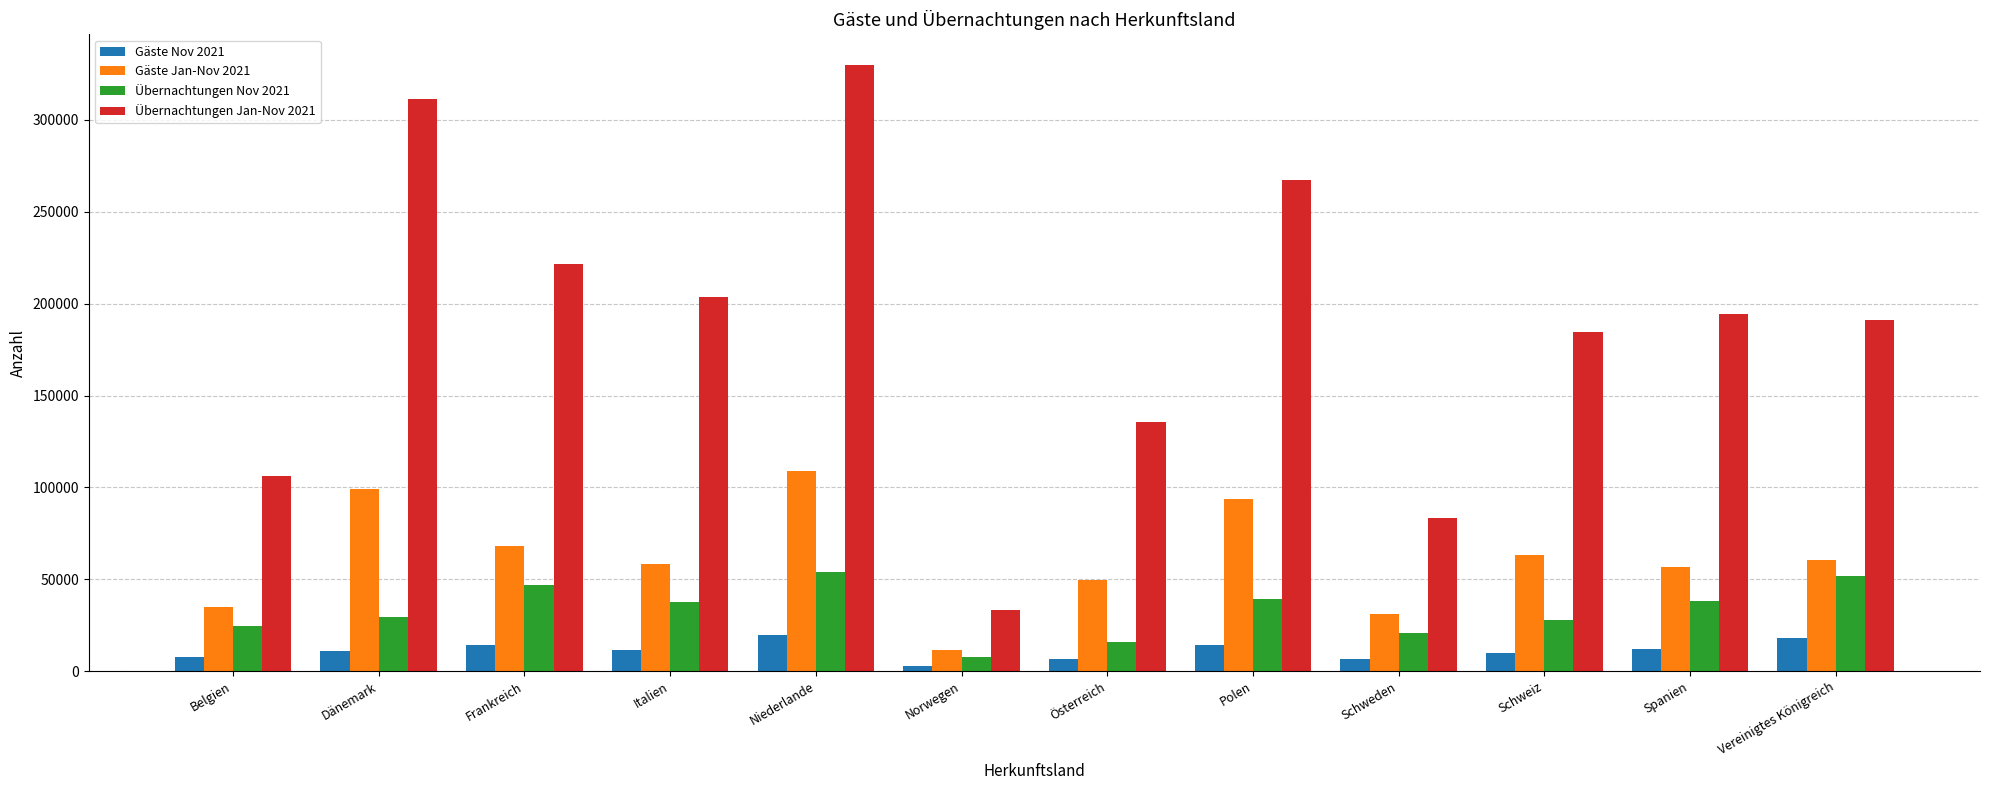

What is the difference between the Übernachtungen Jan-Nov 2021 values at Italien and Niederlande?

126598